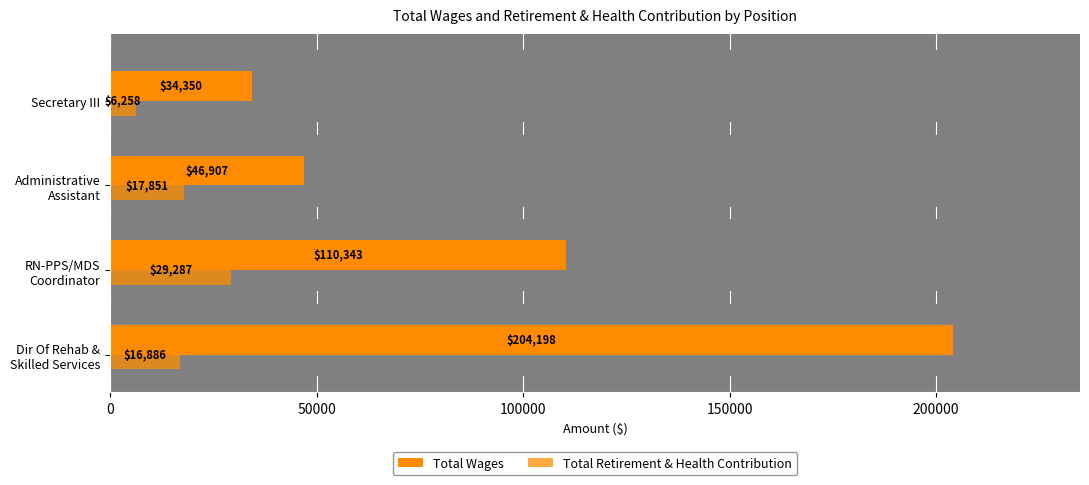

Reading right to left, extract all data points from this chart.

Total Wages: 34350	46907	110343	204198
Total Retirement & Health Contribution: 6258	17851	29287	16886